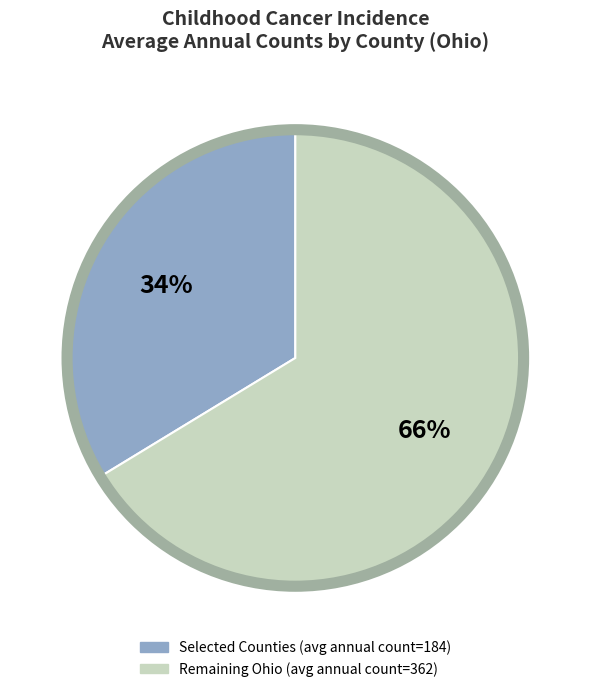

To the nearest percent, what is the average slice percentage?

50%